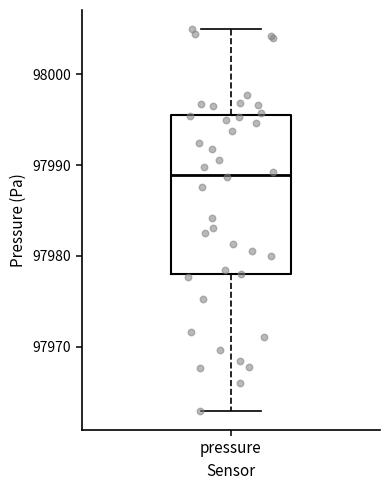

Read this box plot against the y-axis: the position of the median line, the range covered by the box, and the ends of both whiskers. The values are not printed on the chart, so give them approximately, as read against the axis.

median 97989, box 97978 to 97995, whiskers 97963 to 98005